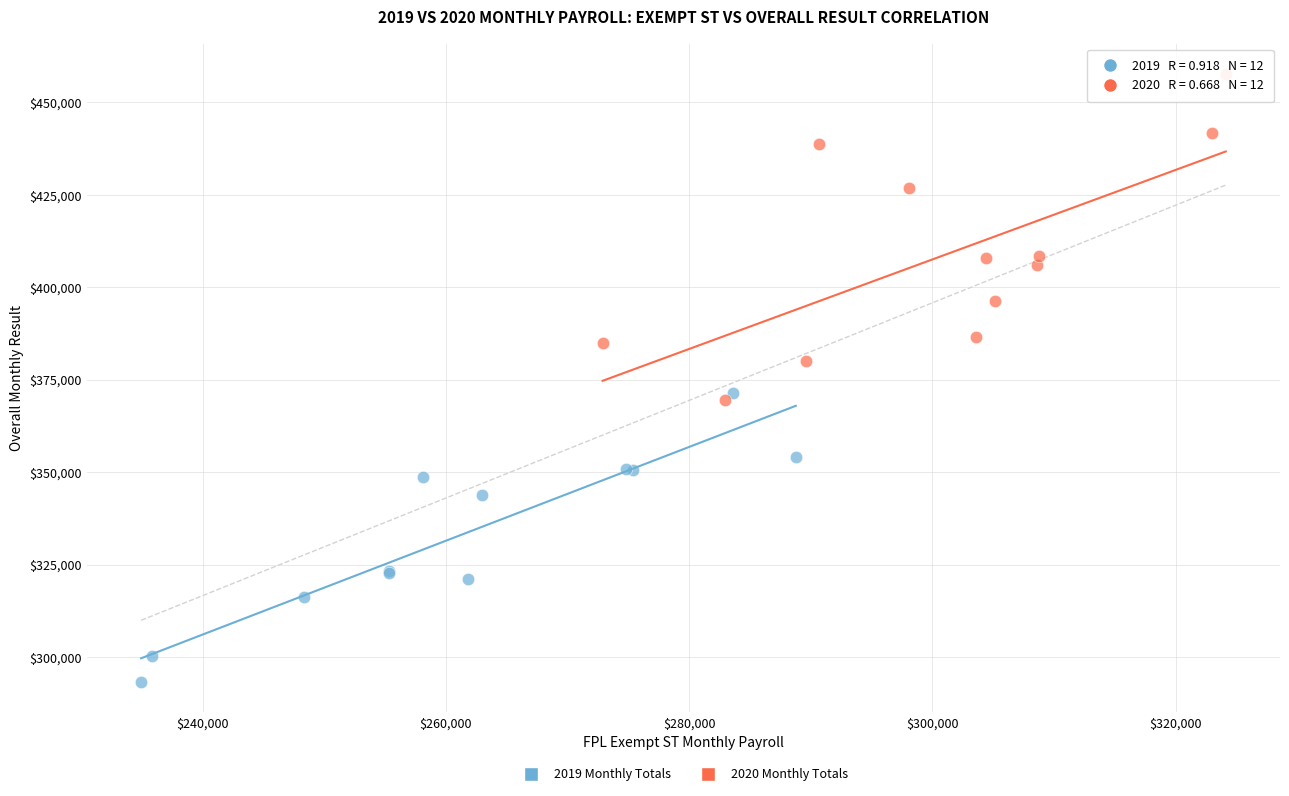

Which series reaches the maximum Y coordinate?

2020 Monthly Totals